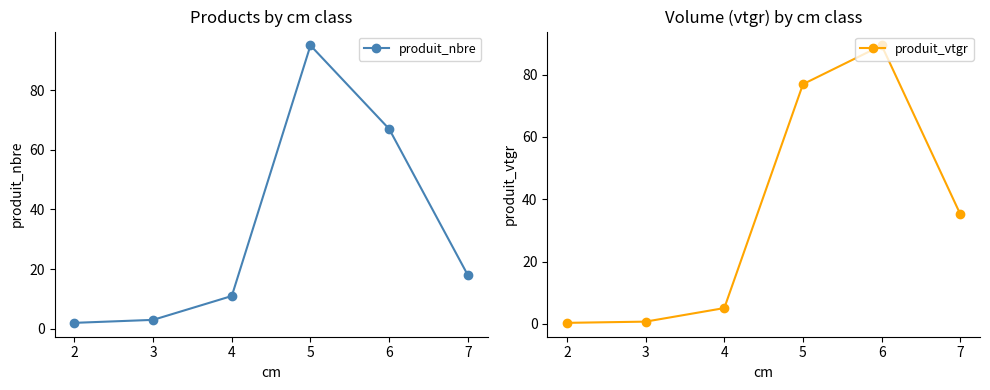

What is the value of the produit_nbre point at the 4th from the left?

95